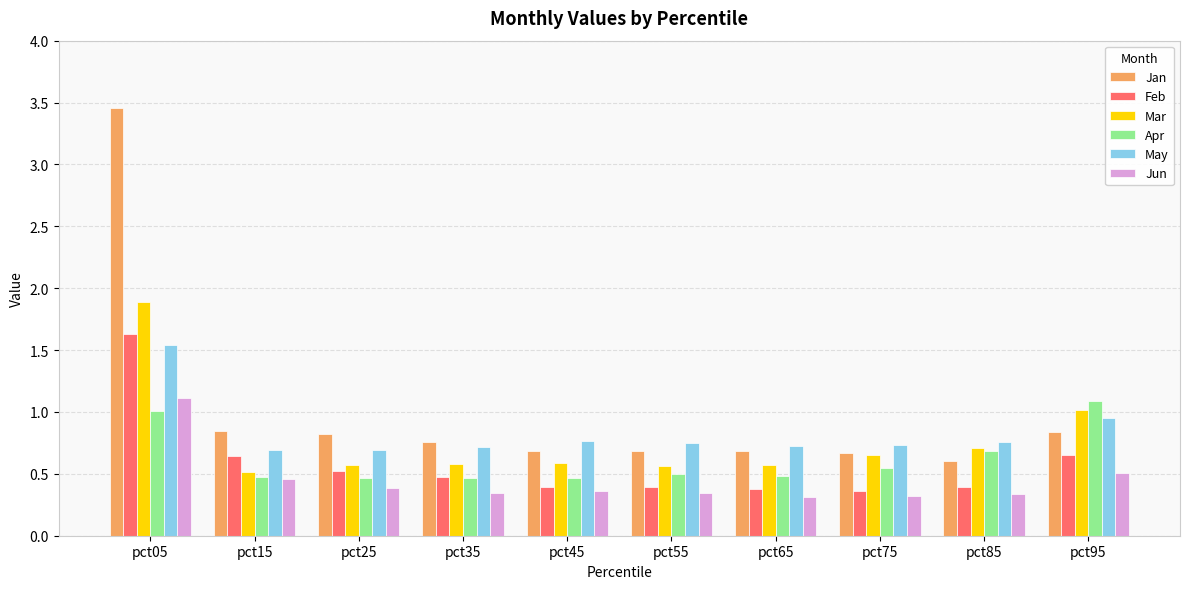

Is it true that Feb equals 0.4 at pct65?

True